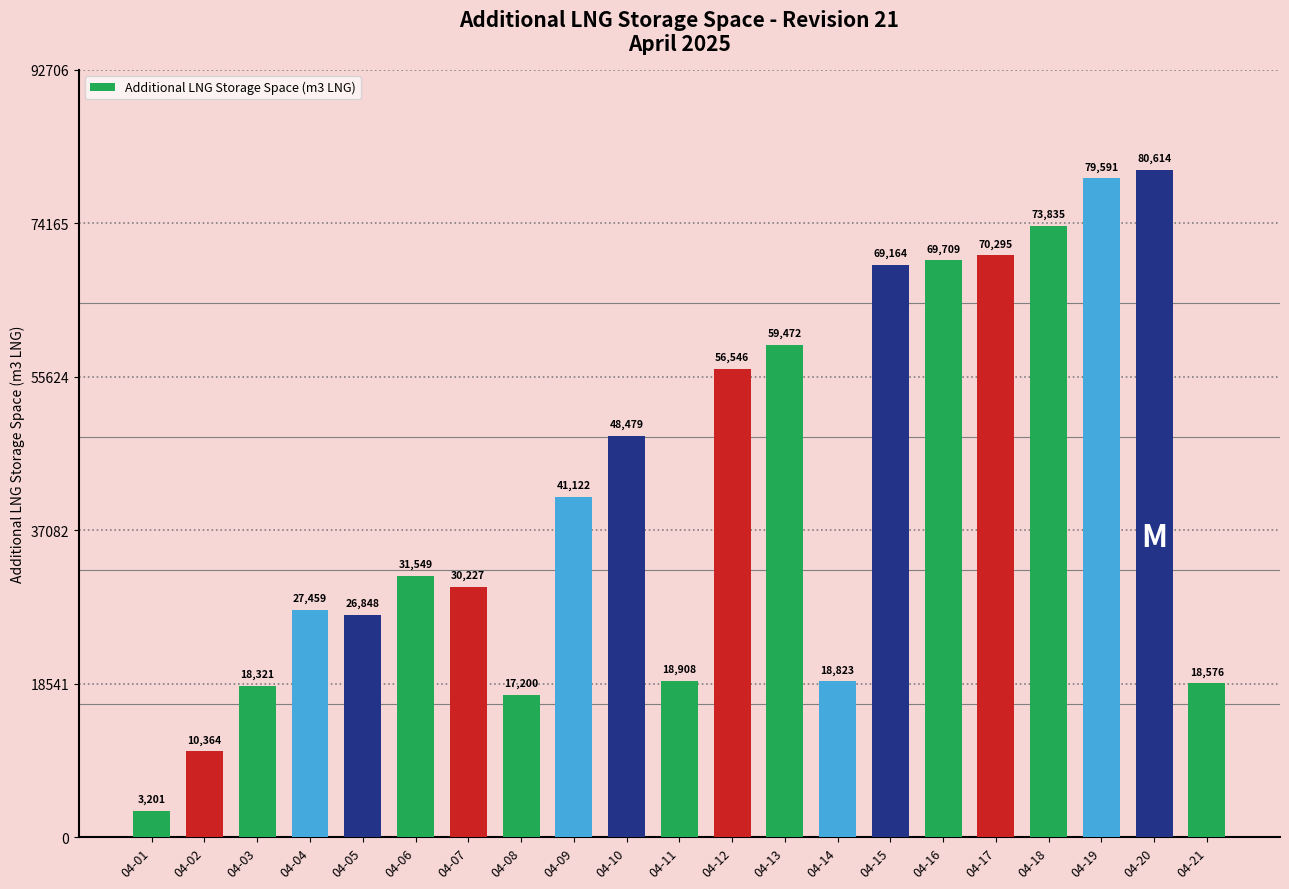

List the labels in order of value, largest first.

04-20, 04-19, 04-18, 04-17, 04-16, 04-15, 04-13, 04-12, 04-10, 04-09, 04-06, 04-07, 04-04, 04-05, 04-11, 04-14, 04-21, 04-03, 04-08, 04-02, 04-01